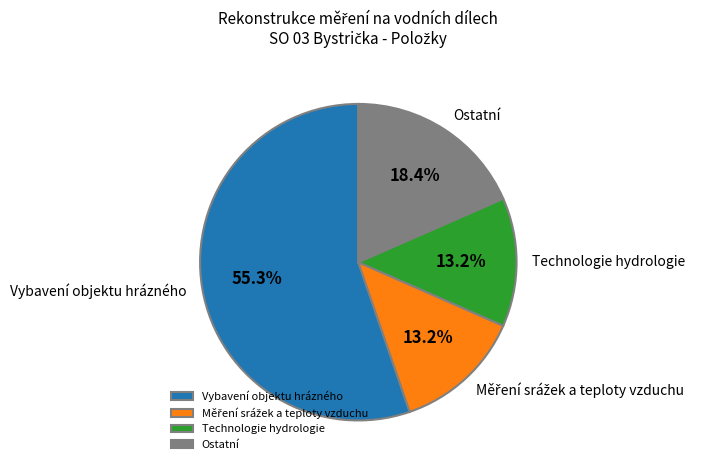

To the nearest percent, what is the average slice percentage?

25%